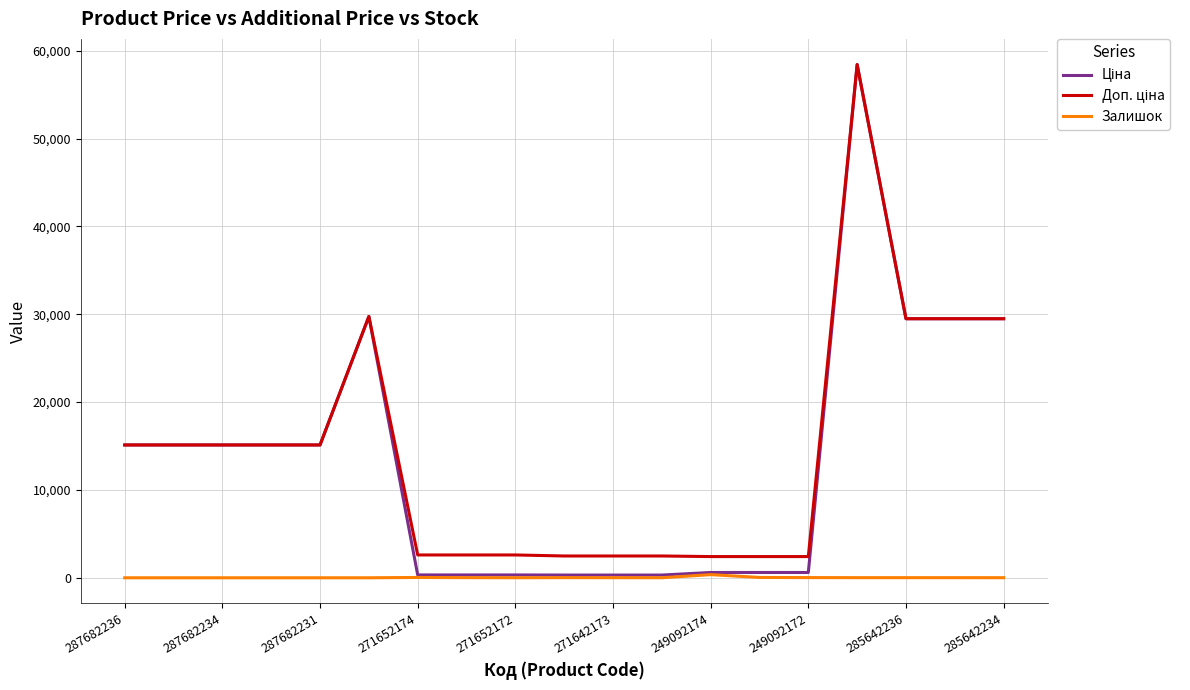

What is the maximum value shown in the chart?

58426.5